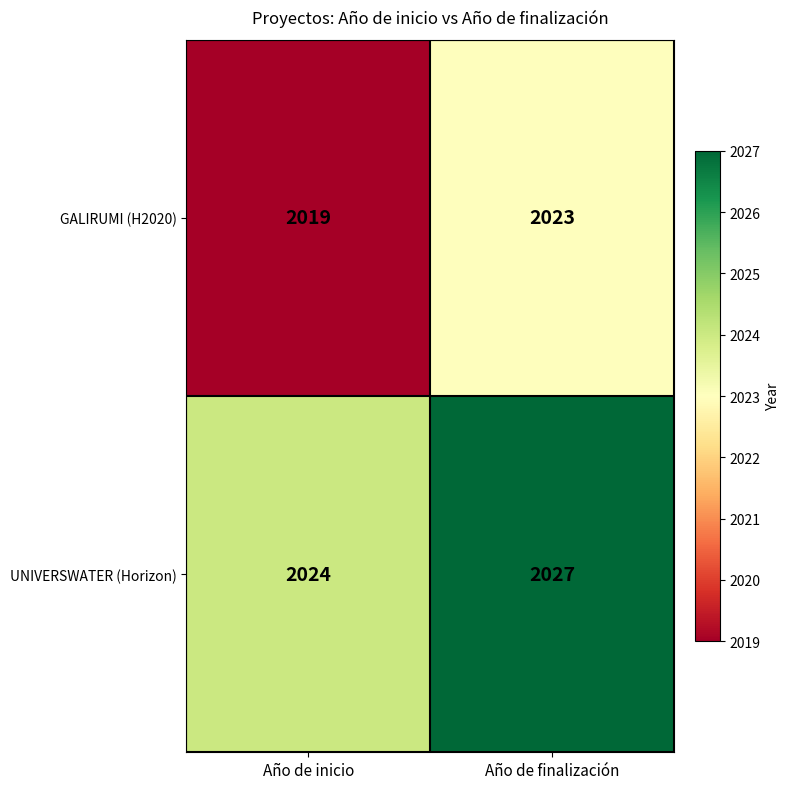

Reading left to right, transcribe all the data shown in this chart.

GALIRUMI (H2020): 2019	2023
UNIVERSWATER (Horizon): 2024	2027